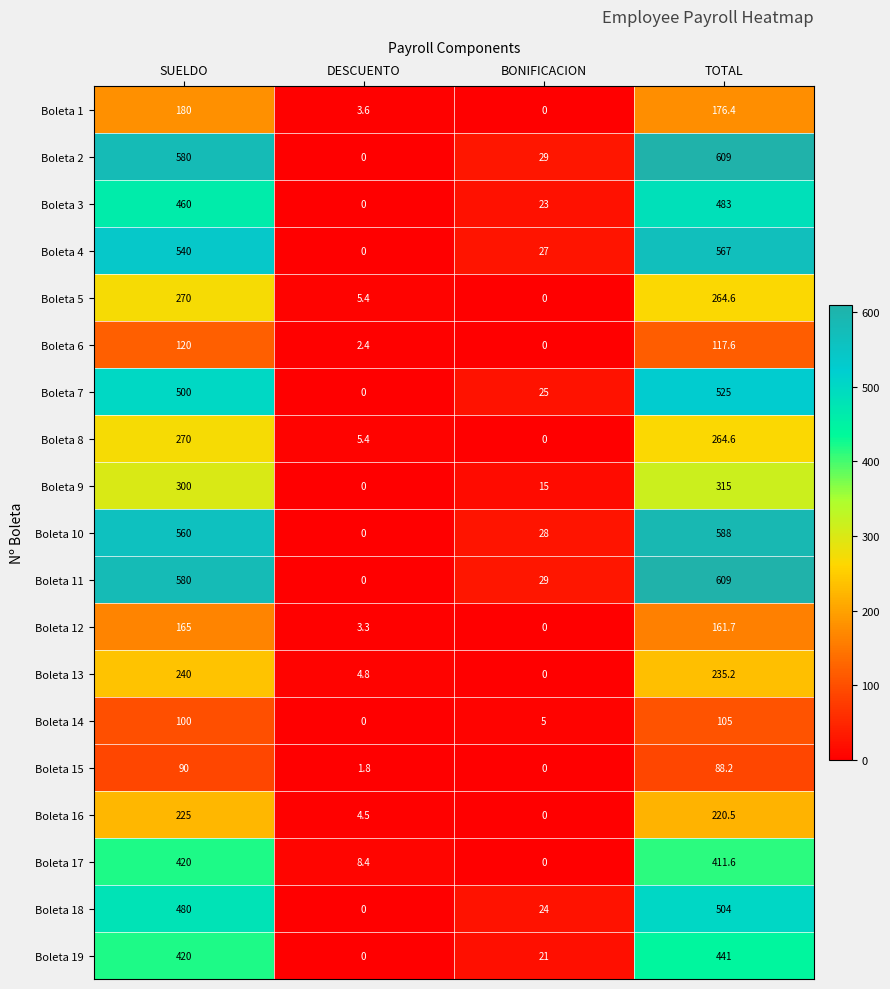

How many categories are shown in the chart?

4